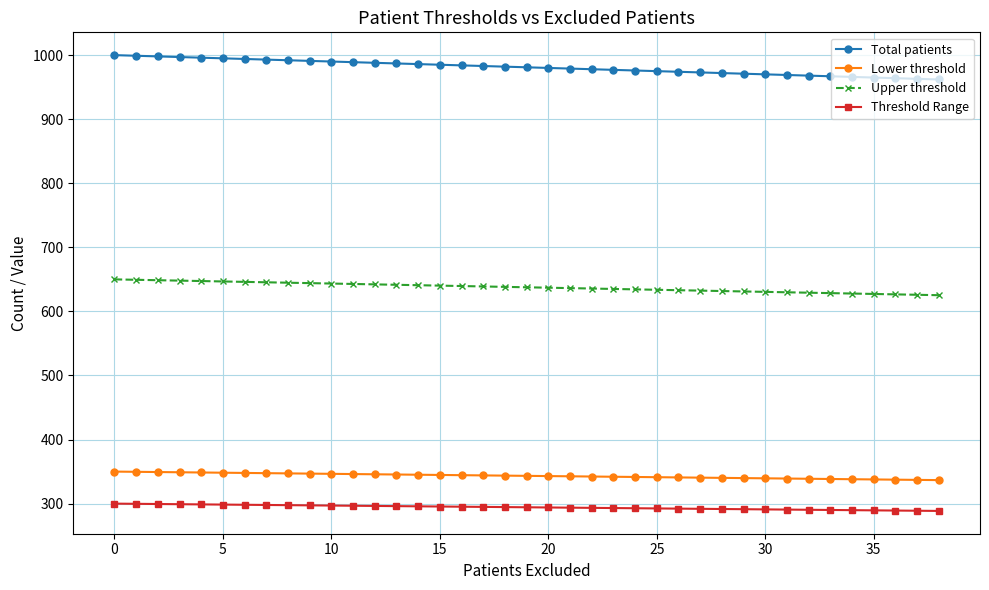

What are all the series names shown in the legend?

Total patients, Lower threshold, Upper threshold, Threshold Range